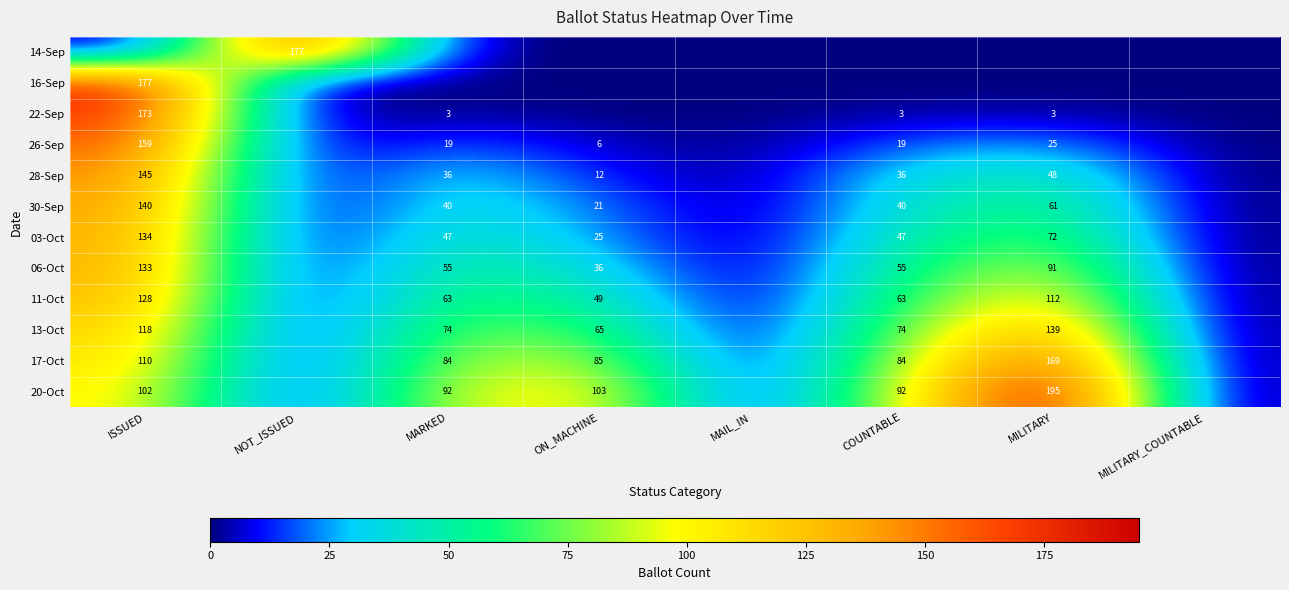

True or false: 06-Oct has a value of 55 at COUNTABLE.

True